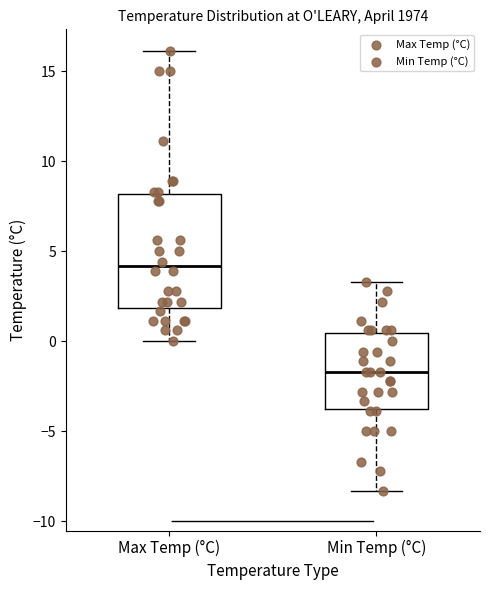

Reading left to right, read every box against the y-axis: the position of its median line, the range the box covers, and the ends of its whiskers. The values are not printed on the chart, so give them approximately, as read against the axis.

Max Temp (°C): median 4.0, box 2.0 to 8.0, whiskers 0.0 to 16.0
Min Temp (°C): median -1.5, box -3.5 to 0.5, whiskers -8.5 to 3.5